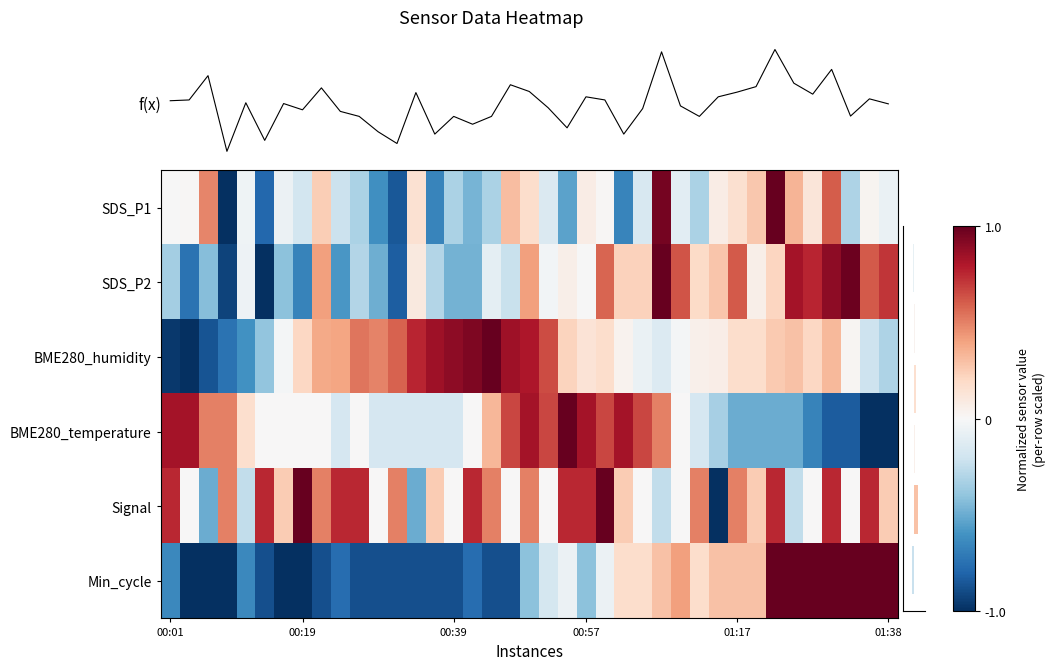

Which series has the largest range (max minus min)?

f(x)